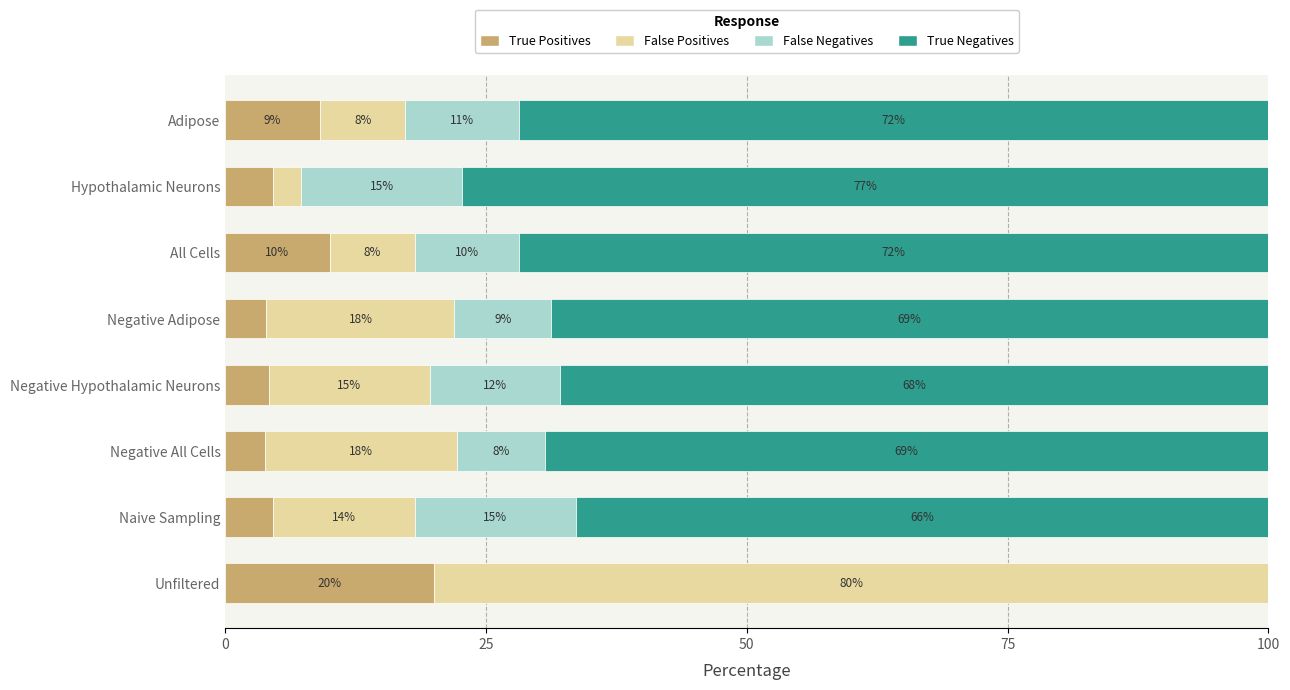

What are all the series names shown in the legend?

True Positives, False Positives, False Negatives, True Negatives